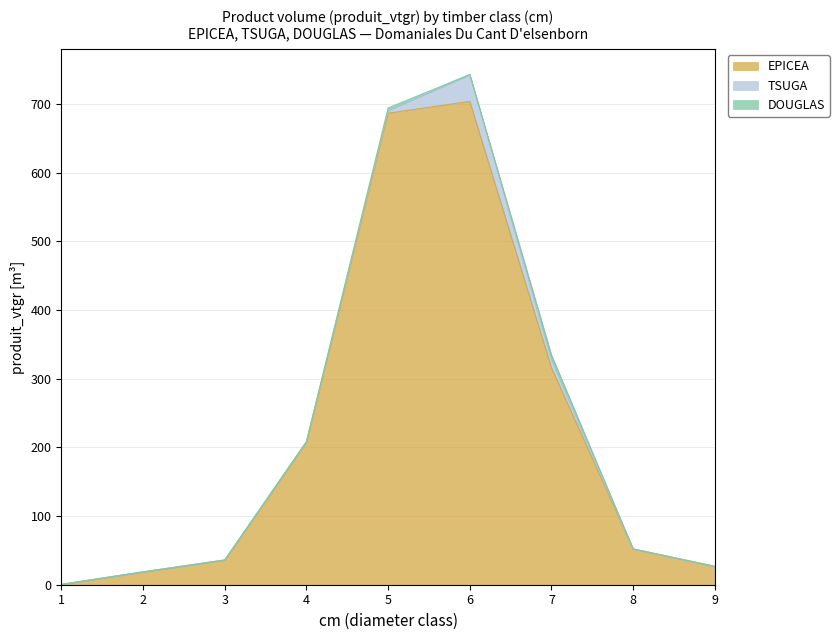

What is the difference between the maximum and second lowest values in the DOUGLAS series?

7.6